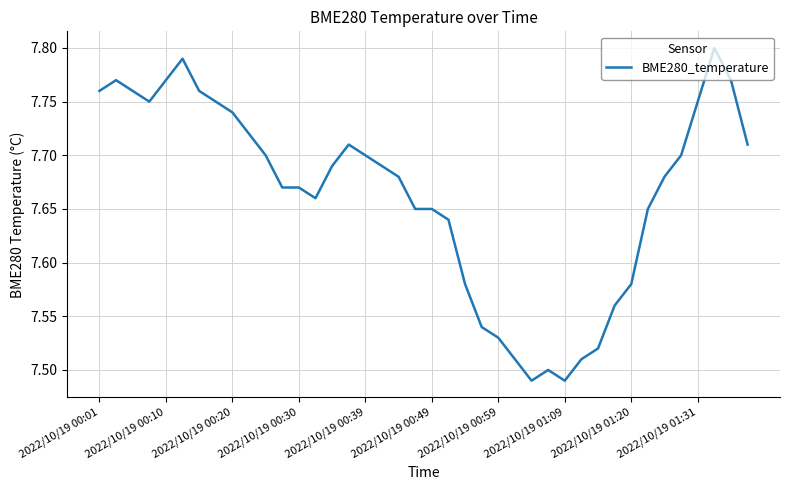

How many lines are shown in the chart?

1